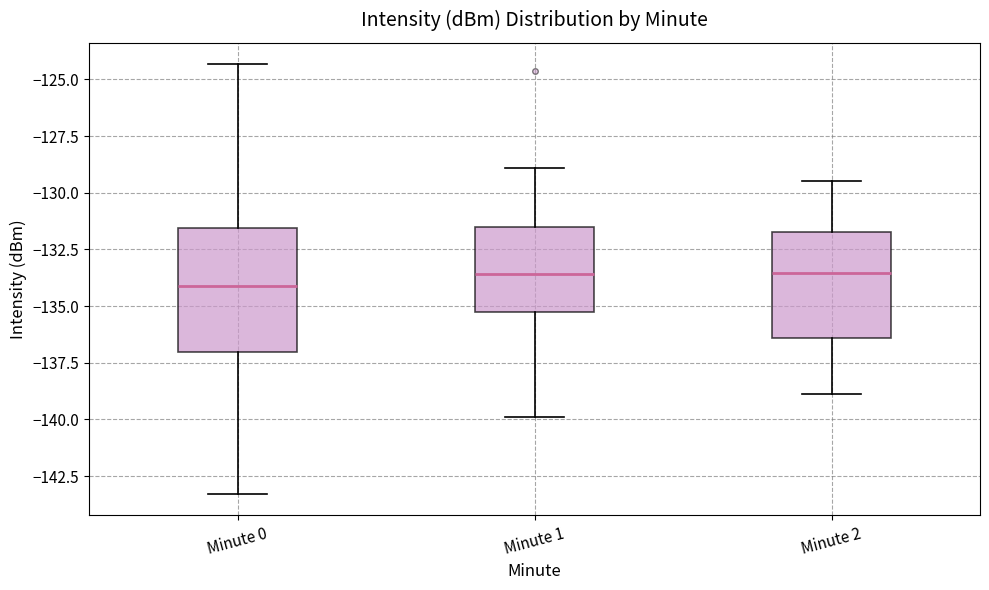

Reading left to right, read every box against the y-axis: the position of its median line, the range the box covers, and the ends of its whiskers. The values are not printed on the chart, so give them approximately, as read against the axis.

Minute 0: median -134.0, box -137.0 to -131.5, whiskers -143.5 to -124.5
Minute 1: median -133.5, box -135.0 to -131.5, whiskers -140.0 to -129.0
Minute 2: median -133.5, box -136.5 to -131.5, whiskers -139.0 to -129.5